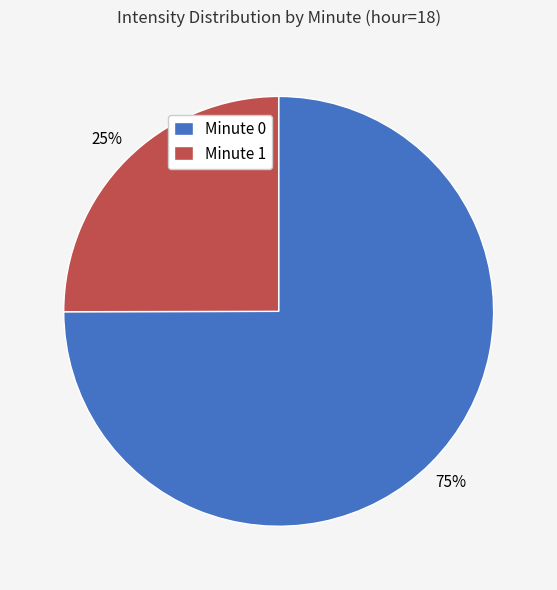

Is there a majority slice in this chart?

Yes